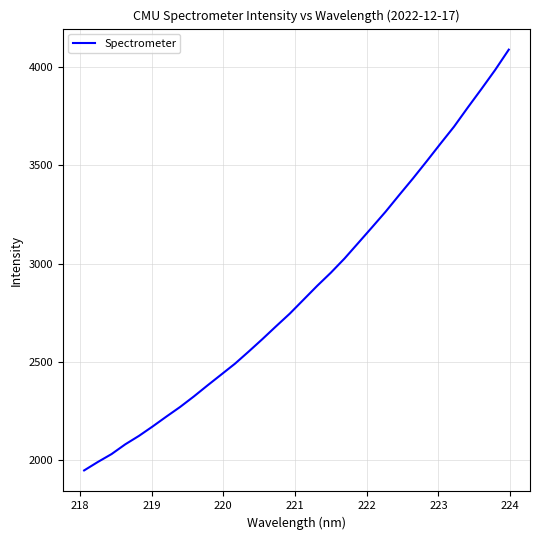

What is the greatest value displayed?

4088.8